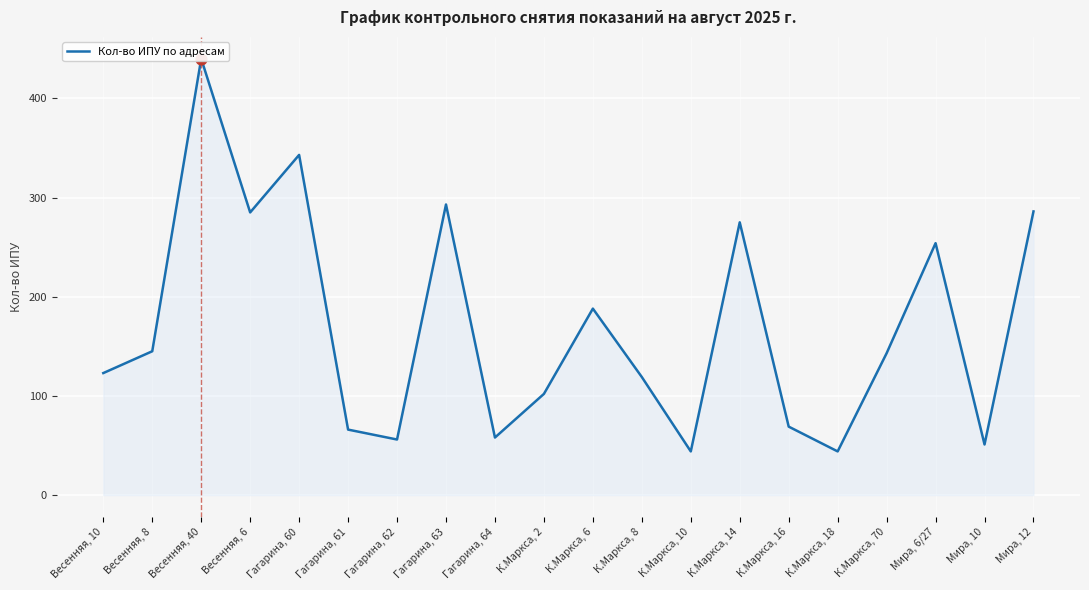

Approximately how many times larger is the value at Гагарина, 61 compared to К.Маркса, 6?

0.4